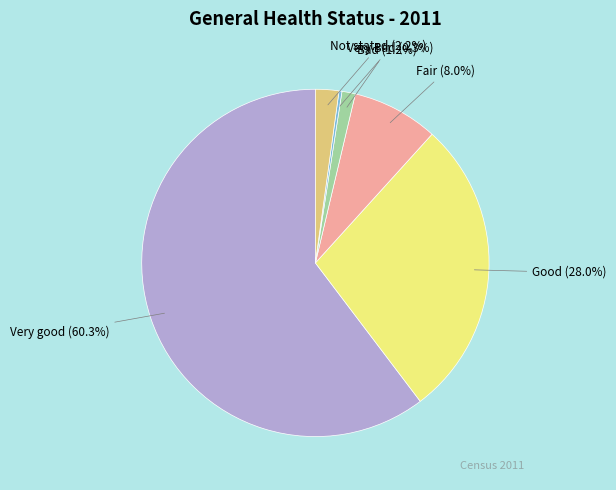

To the nearest percent, what is the average slice percentage?

17%